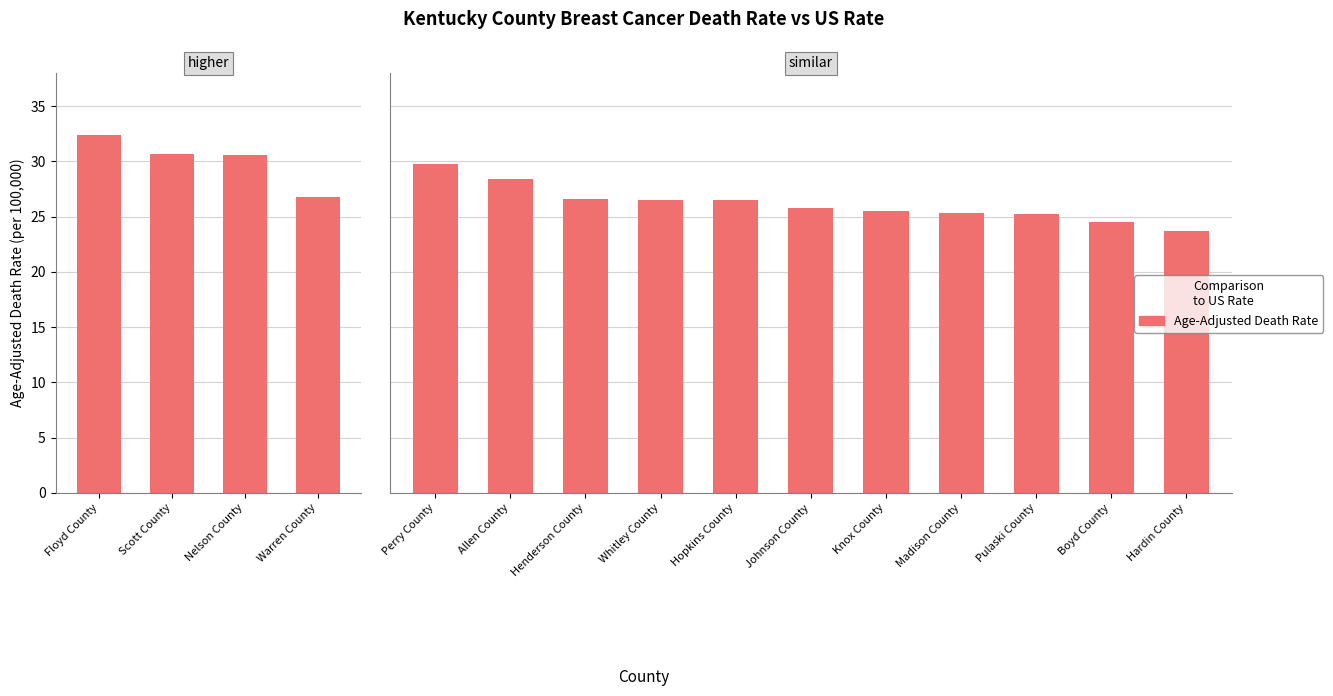

Approximately how many times larger is the value at Johnson County compared to Whitley County?

1.0